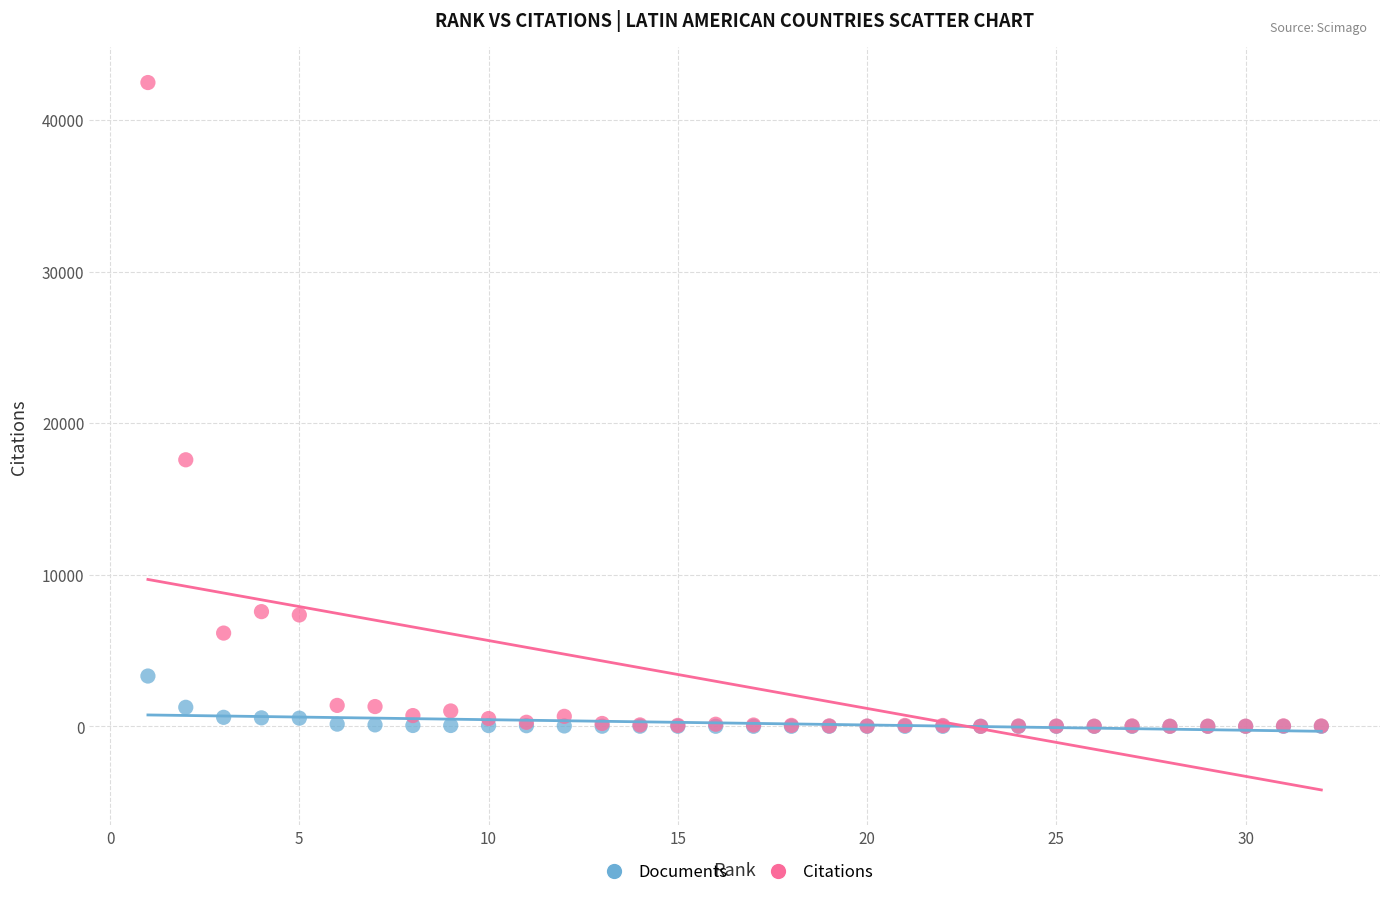

In the Citations series, what Y value is closest to 21233?

17582